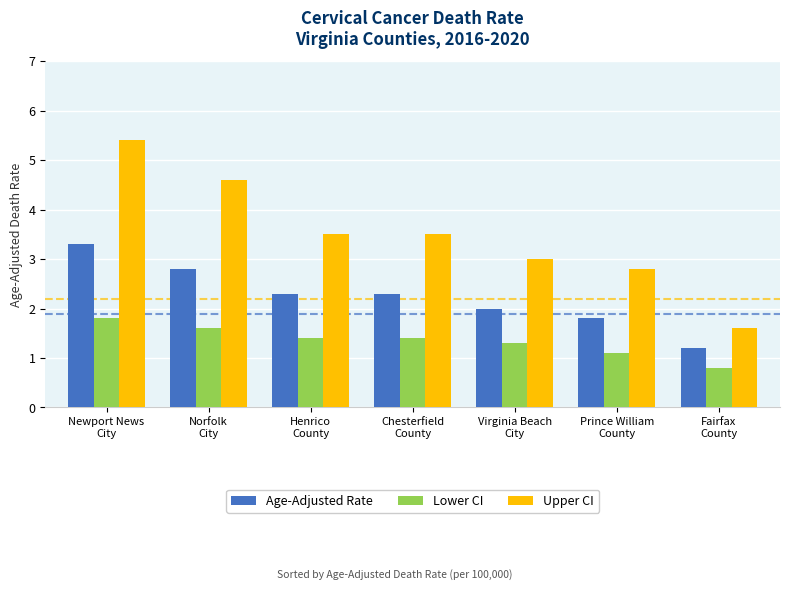

How many data points does each series have?

7